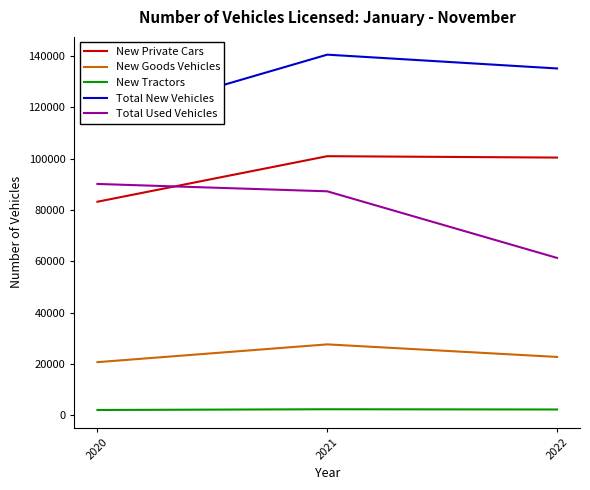

What is the total value across all series at 2022?

322184